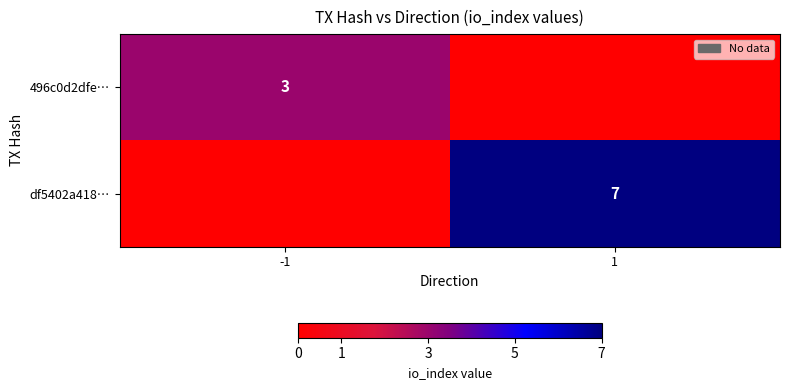

Which has a higher value, -1 or 1?

-1